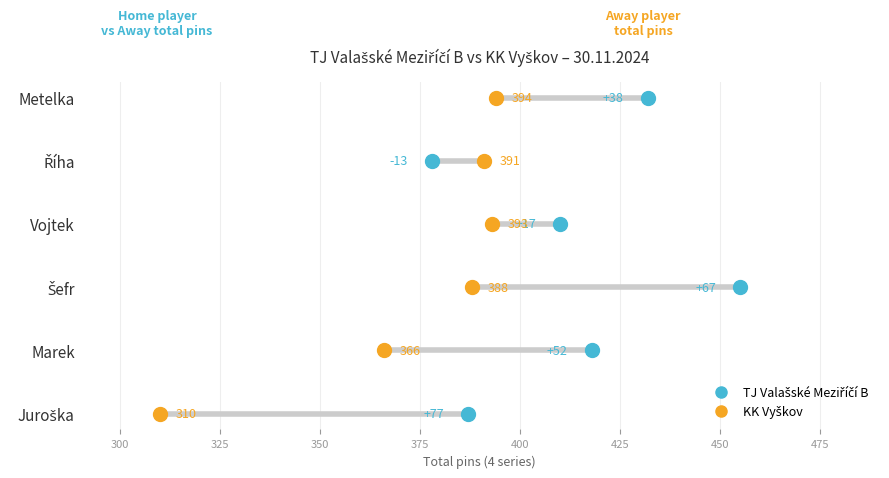

Which series contains the highest Y value?

TJ Valašské Meziříčí B